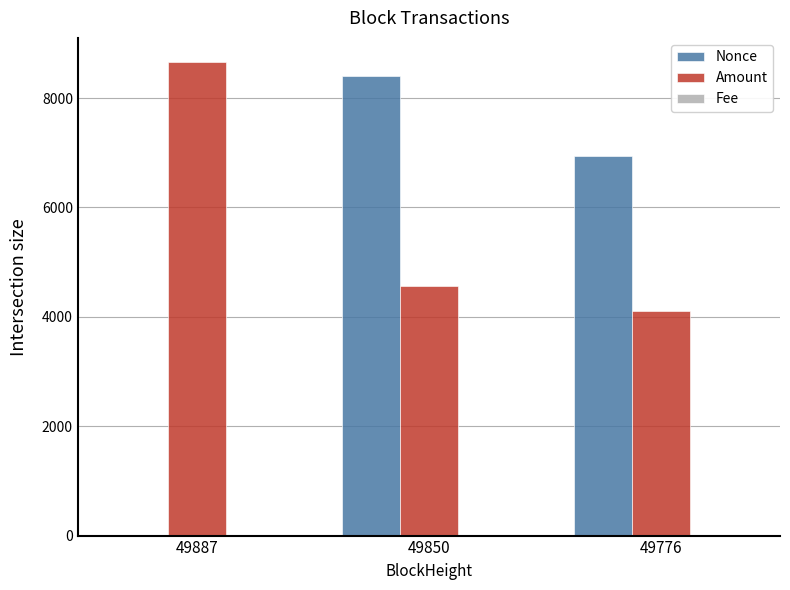

At which label is Nonce closest to 4200?

49776